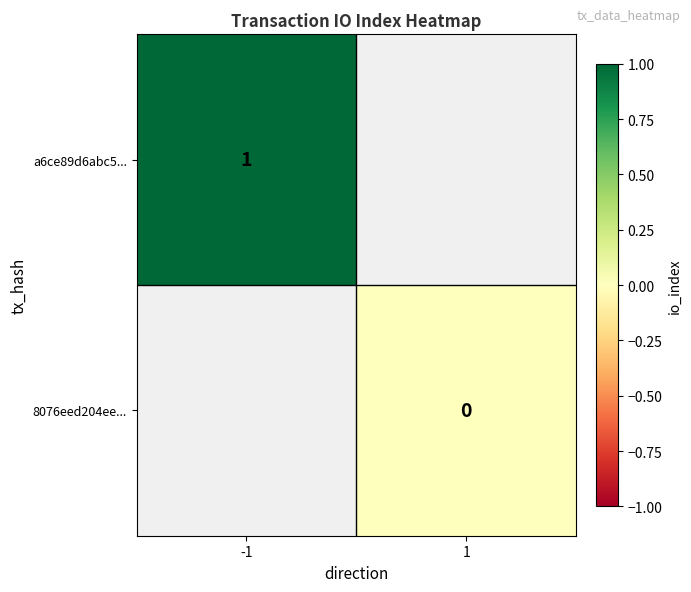

Is the value of a6ce89d6abc5... at -1 greater than the value of 8076eed204ee... at 1?

Yes